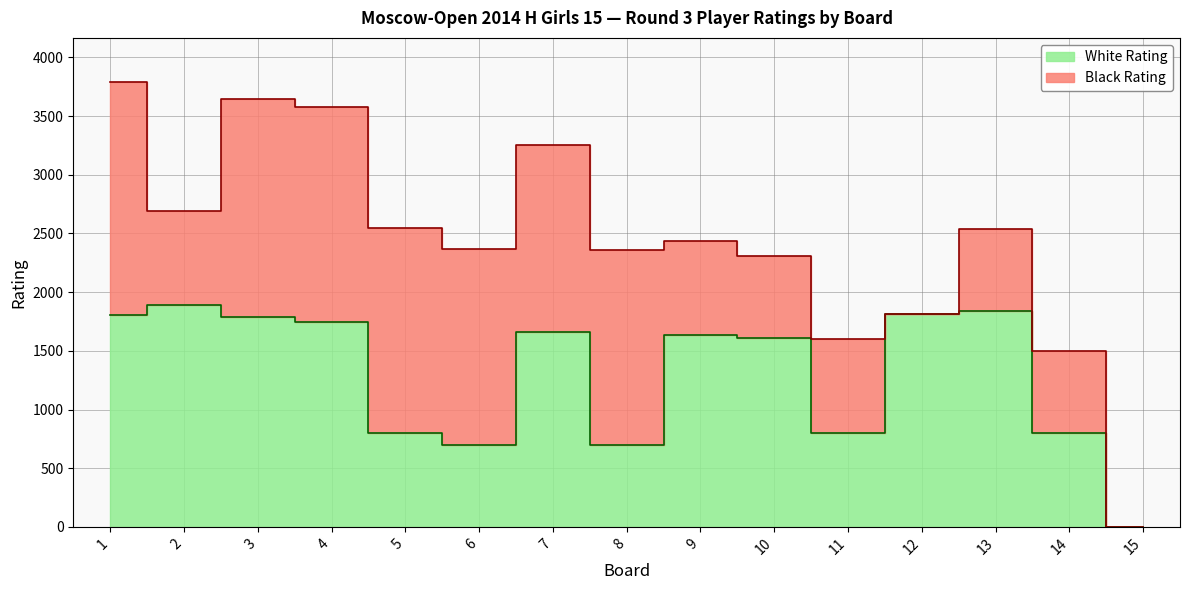

Where is the first local maximum?

2